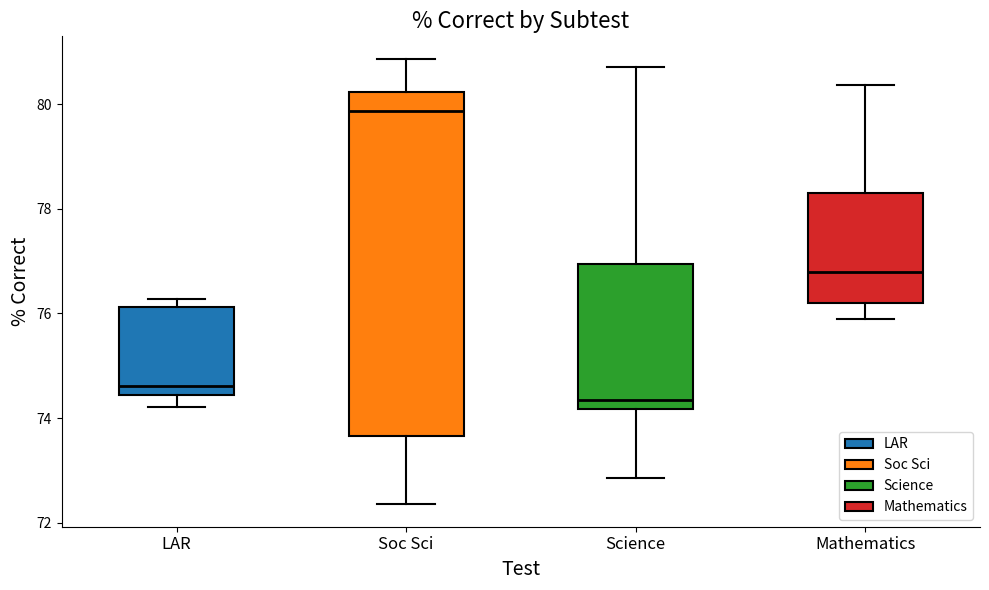

Which box is the tallest, from its lower edge to its upper edge?

Soc Sci